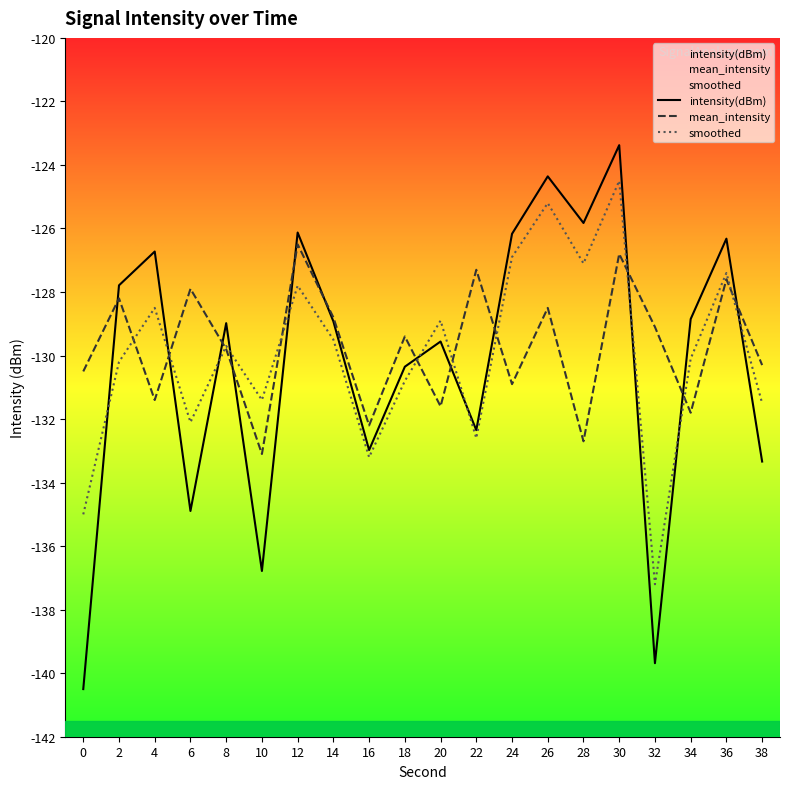

How many interior local peaks does the mean_intensity series have?

8